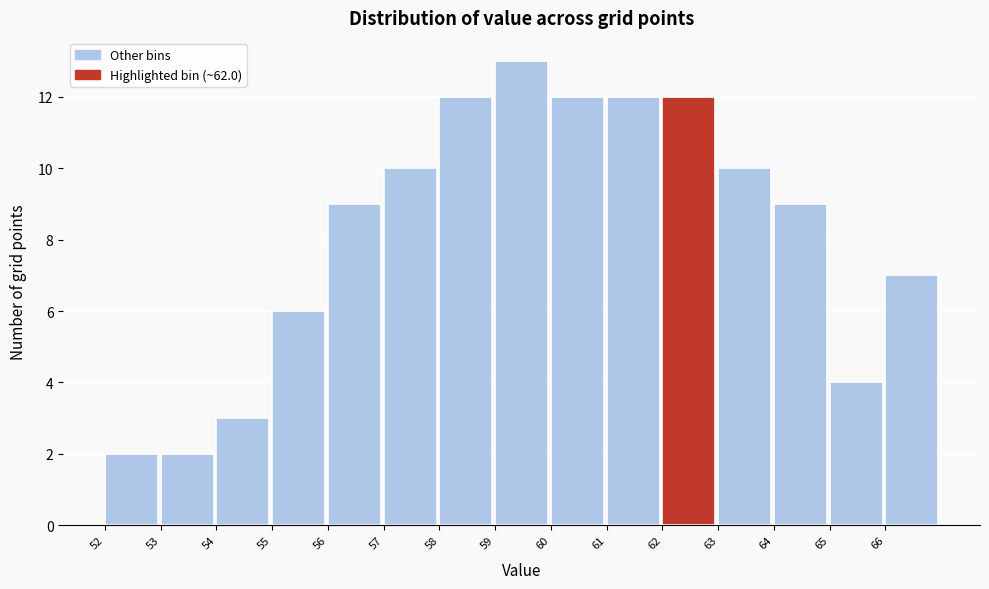

Reading left to right, list all the values displayed in this chart.

2	2	3	6	9	10	12	13	12	12	12	10	9	4	7